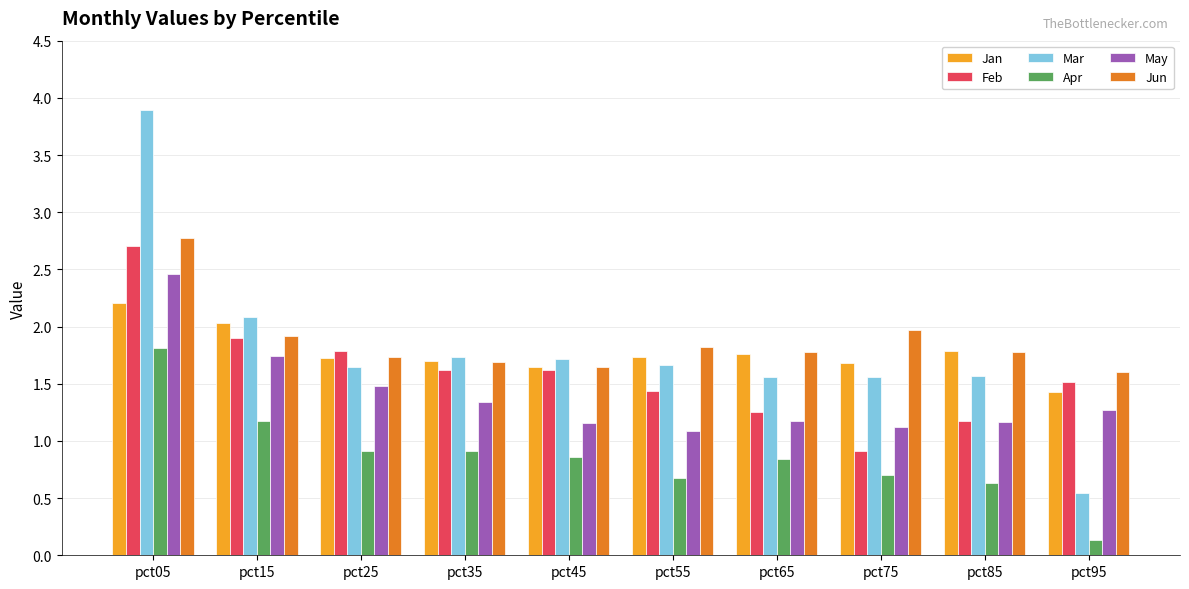

Which label corresponds to the largest value in the chart?

pct05